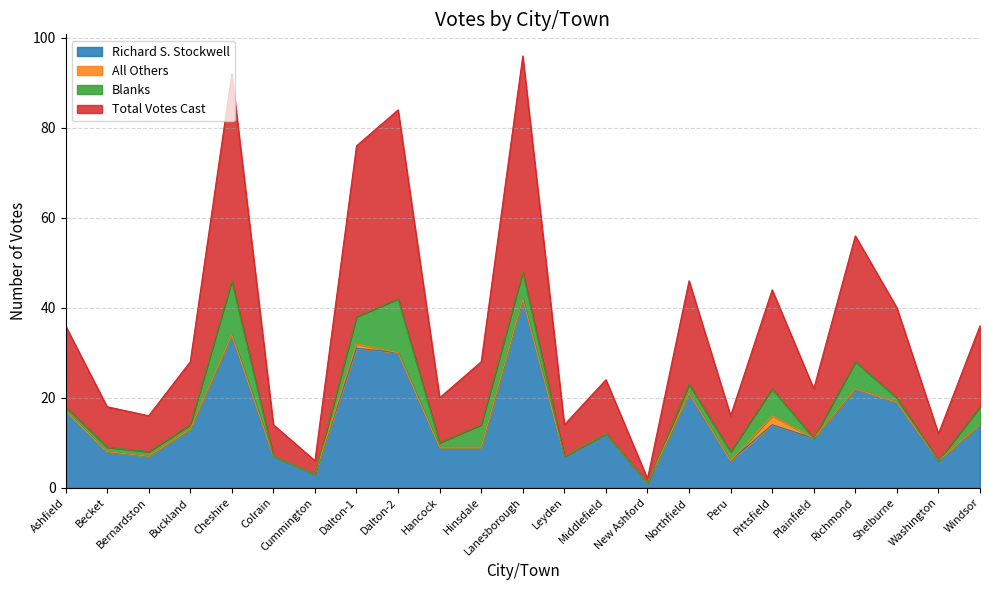

How many data points does each series have?

23